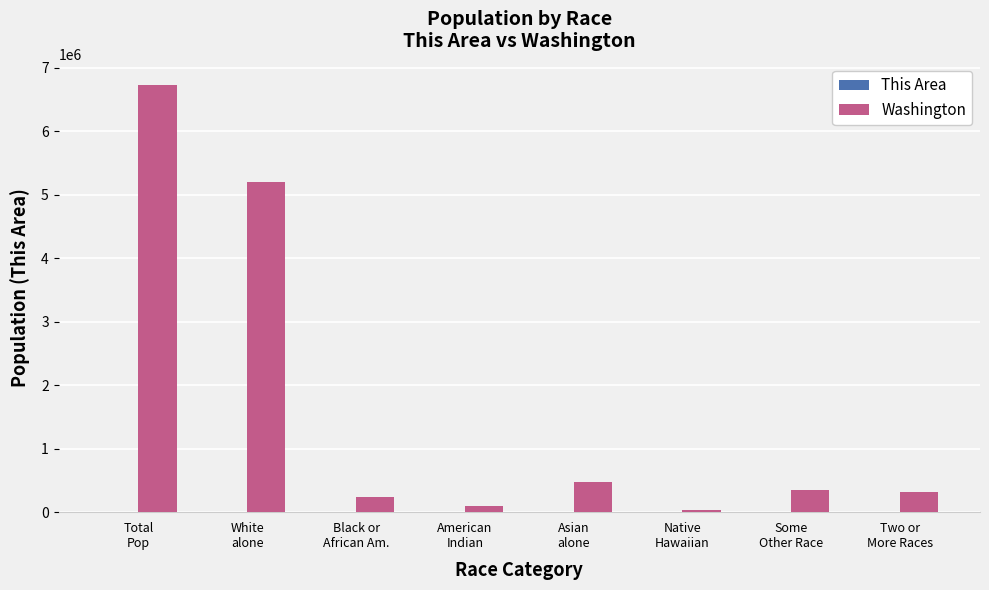

What is the greatest value displayed?

6724540